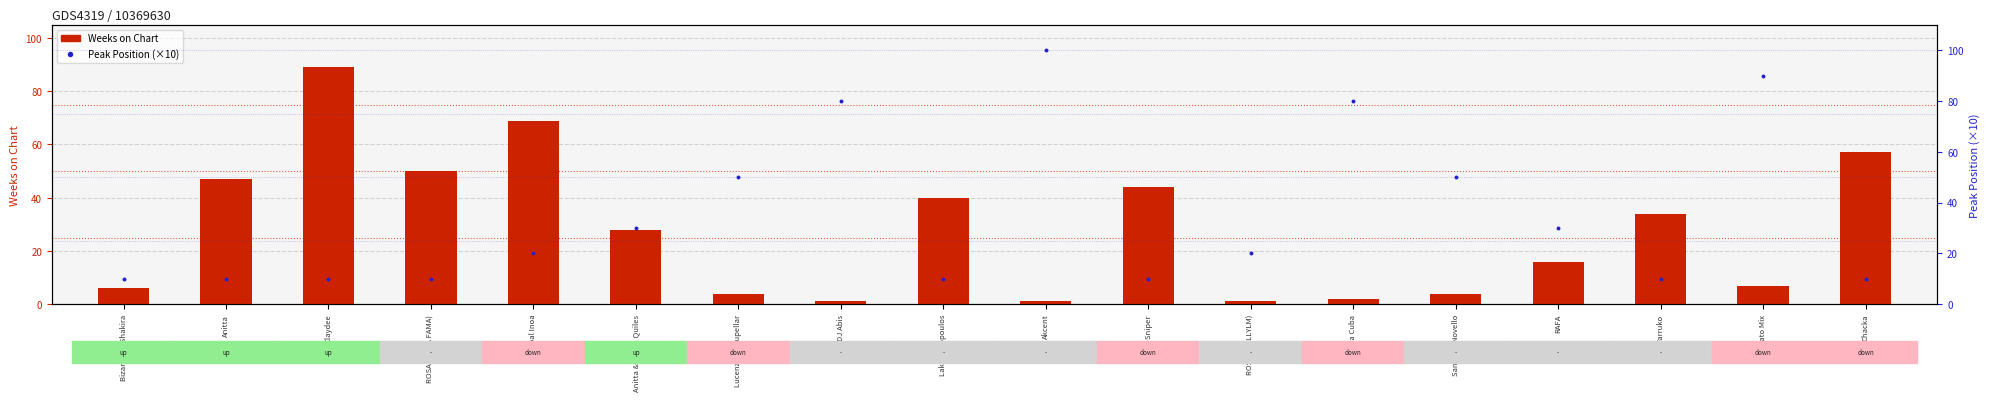

Which series has the largest total across all categories?

Peak Position (scaled)